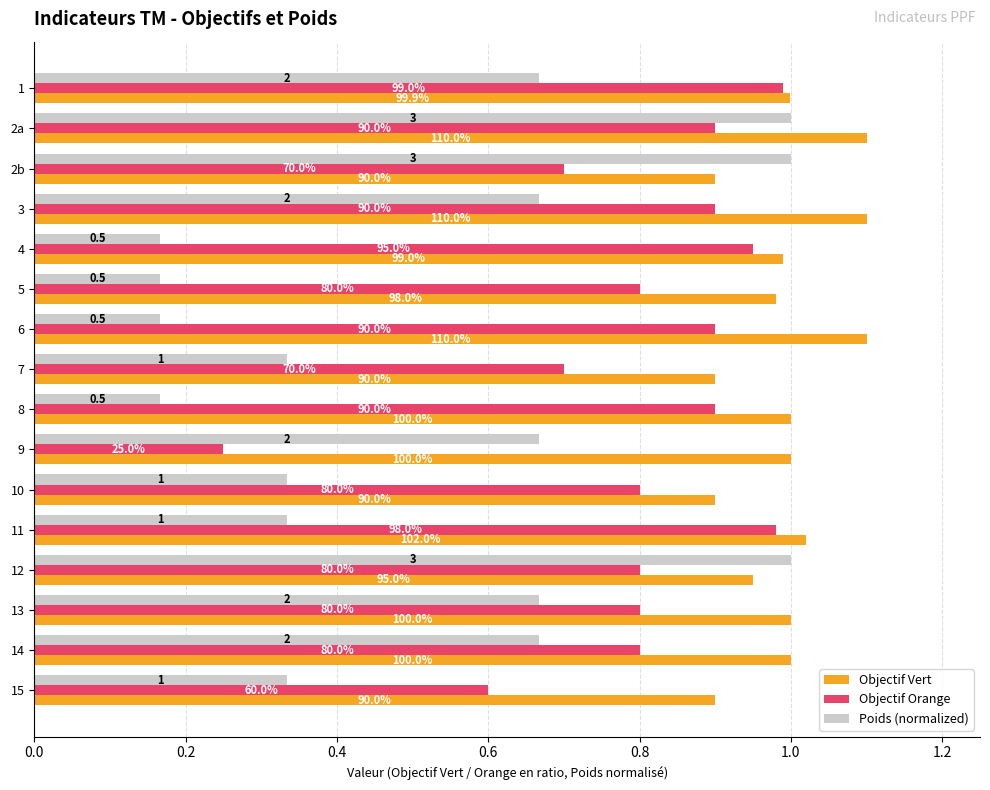

What are all the series names shown in the legend?

Objectif Vert, Objectif Orange, Poids (normalized)